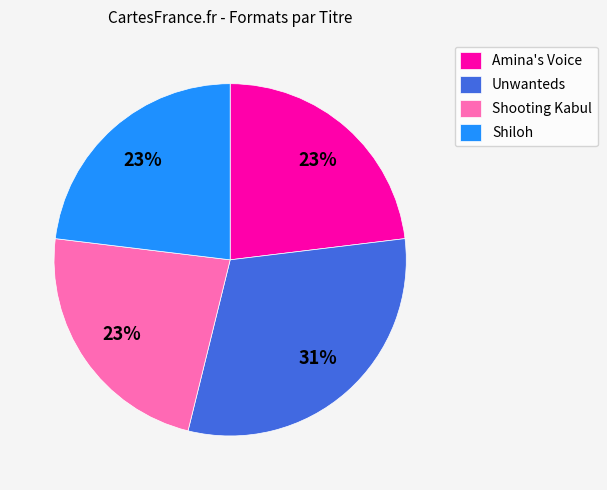

Count the number of slices in the pie.

4